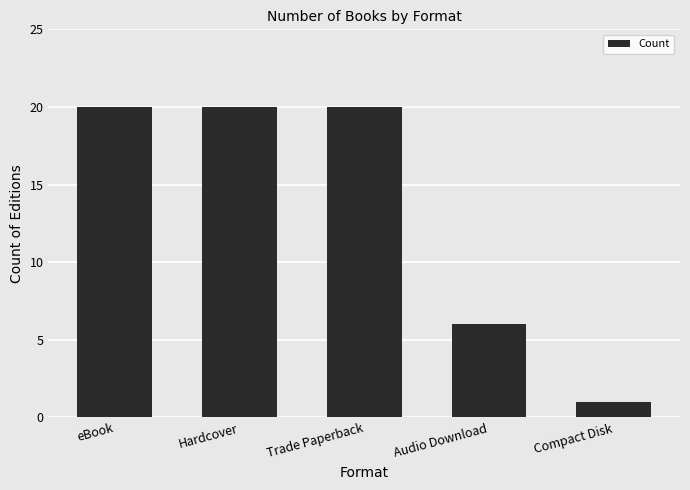

At which label is the value closest to 10?

Audio Download